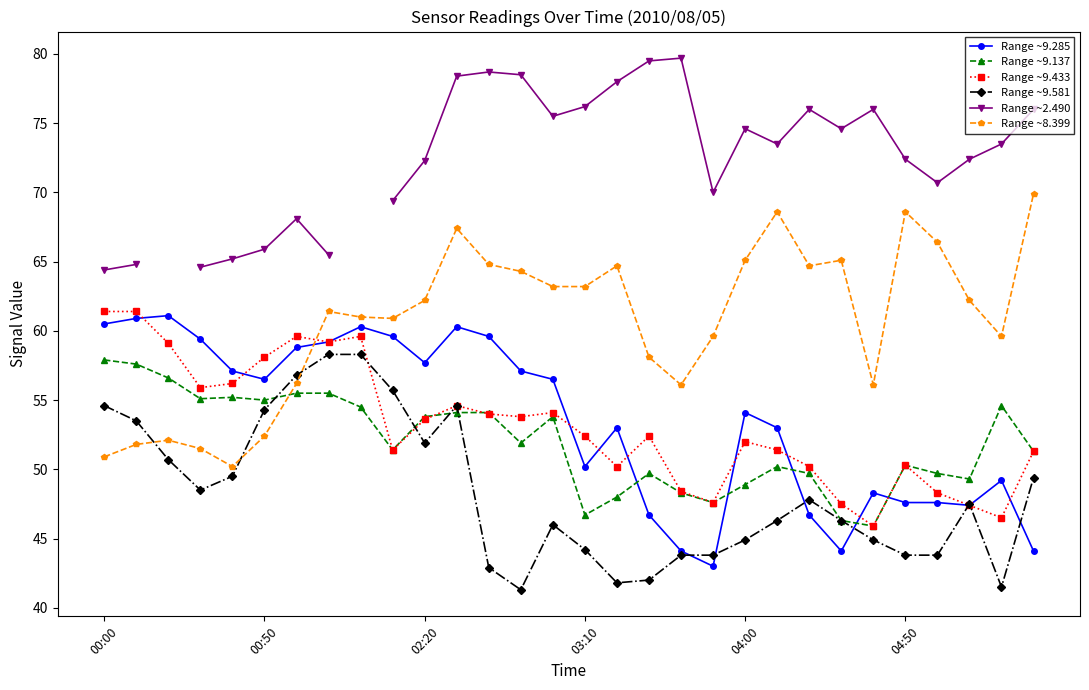

How many categories are shown in the chart?

30